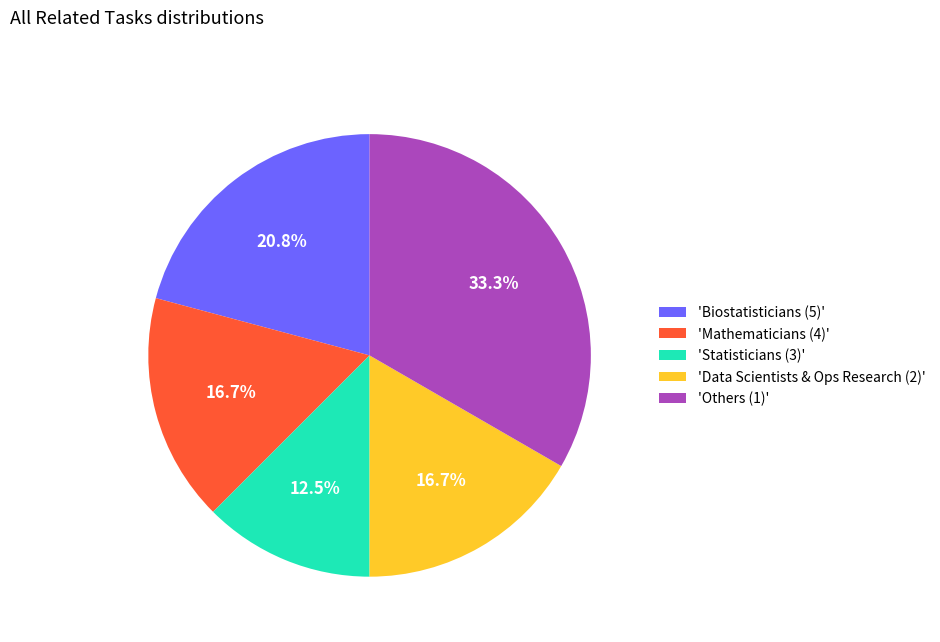

Which has a higher value, 'Statisticians (3)' or 'Data Scientists & Ops Research (2)'?

'Data Scientists & Ops Research (2)'